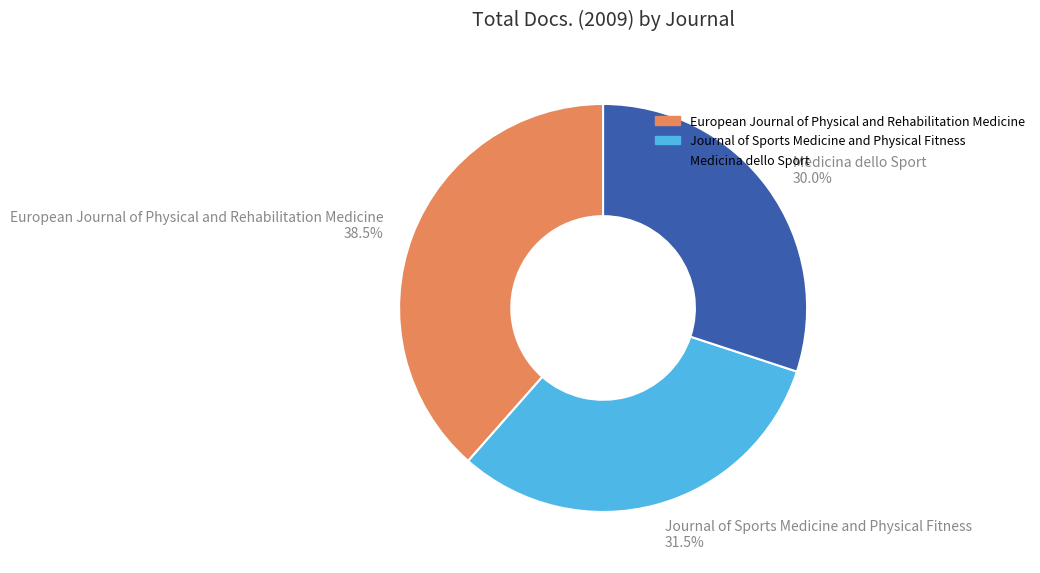

How many slices are in this pie chart?

3